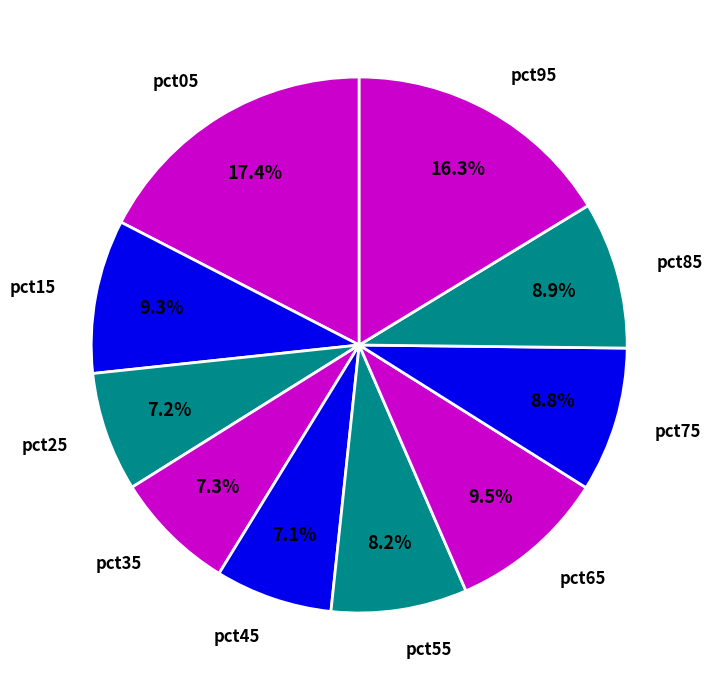

To the nearest percent, what is the combined percentage of pct35 and pct05?

25%